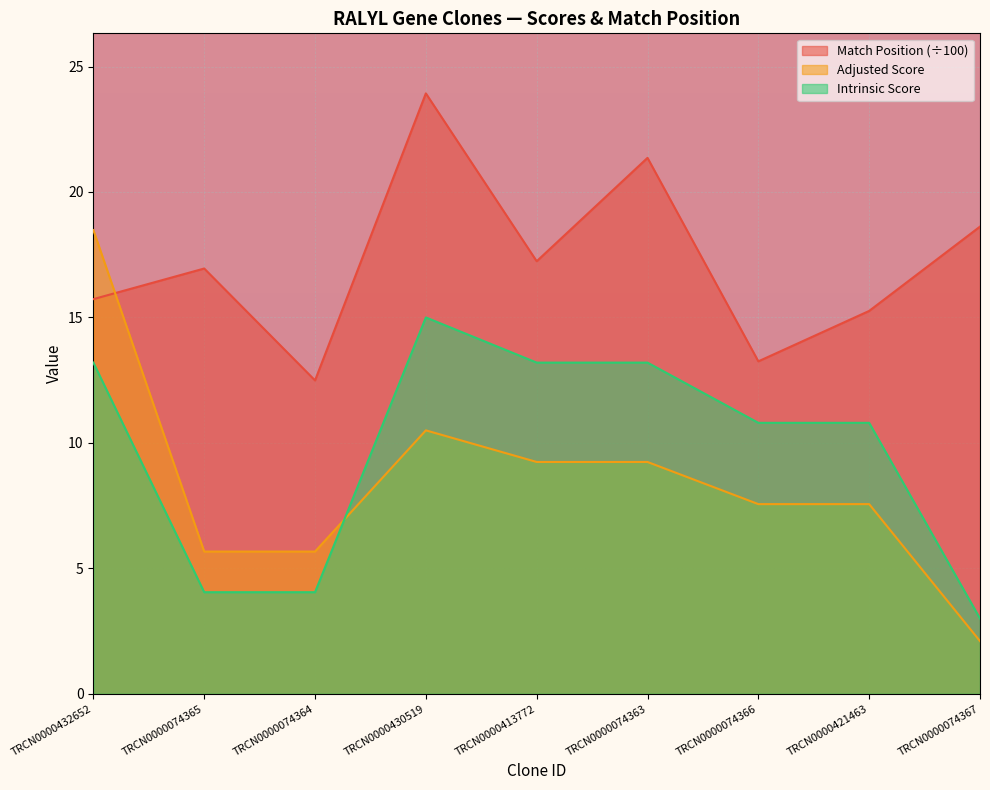

What position from the left is TRCN0000430519?

4